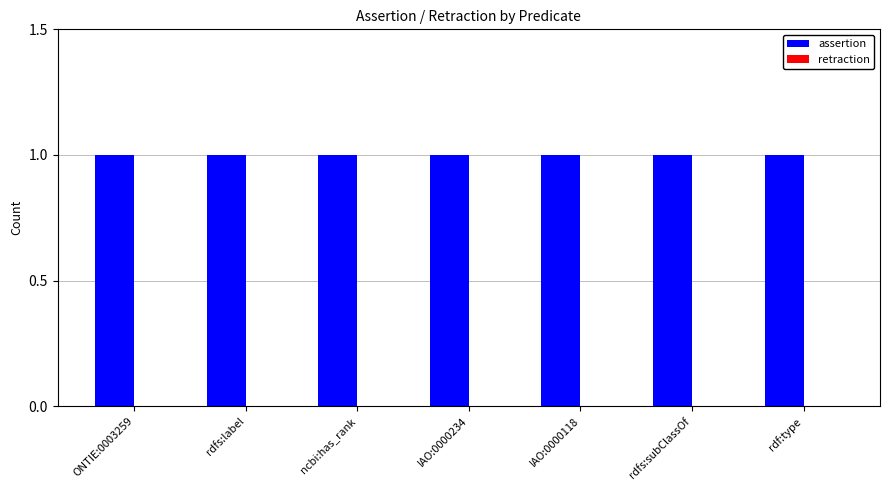

At which category does the chart reach its peak across all series?

ONTIE:0003259